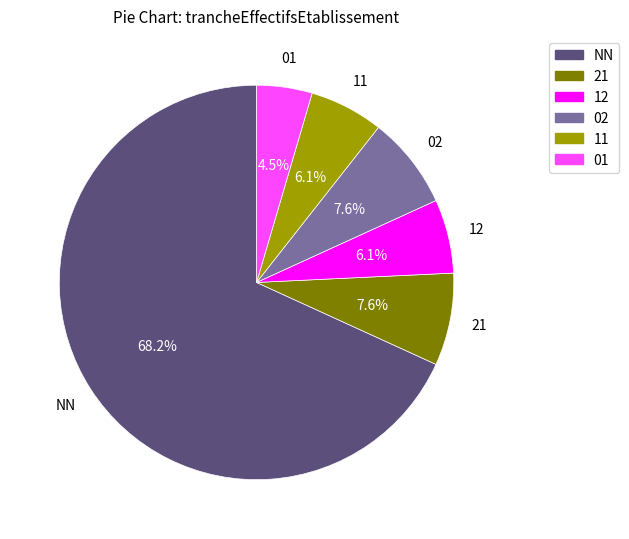

Is there a majority slice in this chart?

Yes